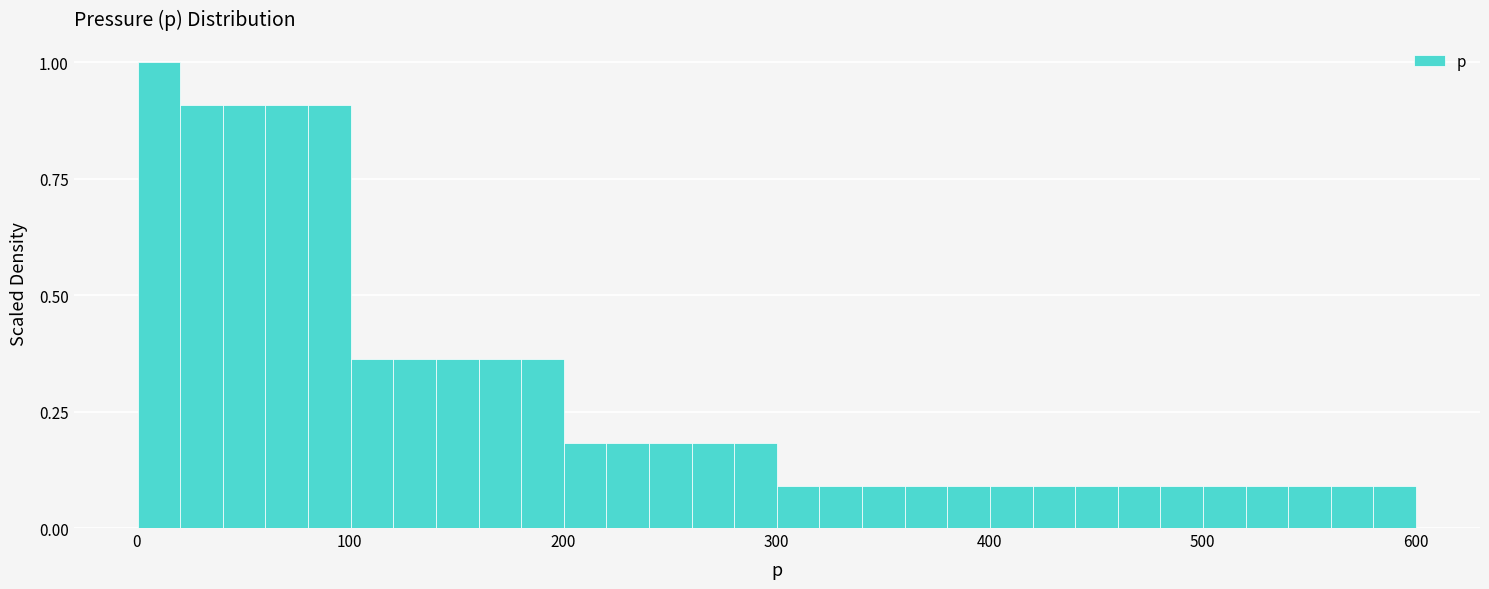

Around what value on the x-axis is the tallest bar? Give the approximate position of its centre, as read against the axis.

10